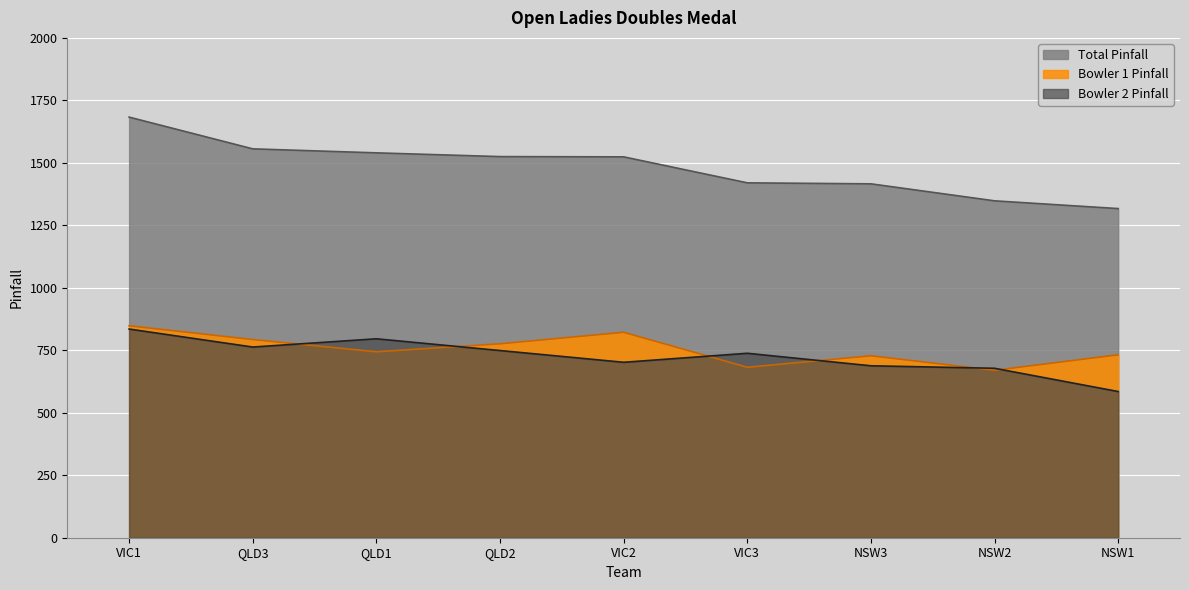

What is the label of the 6th point from the left?

VIC3